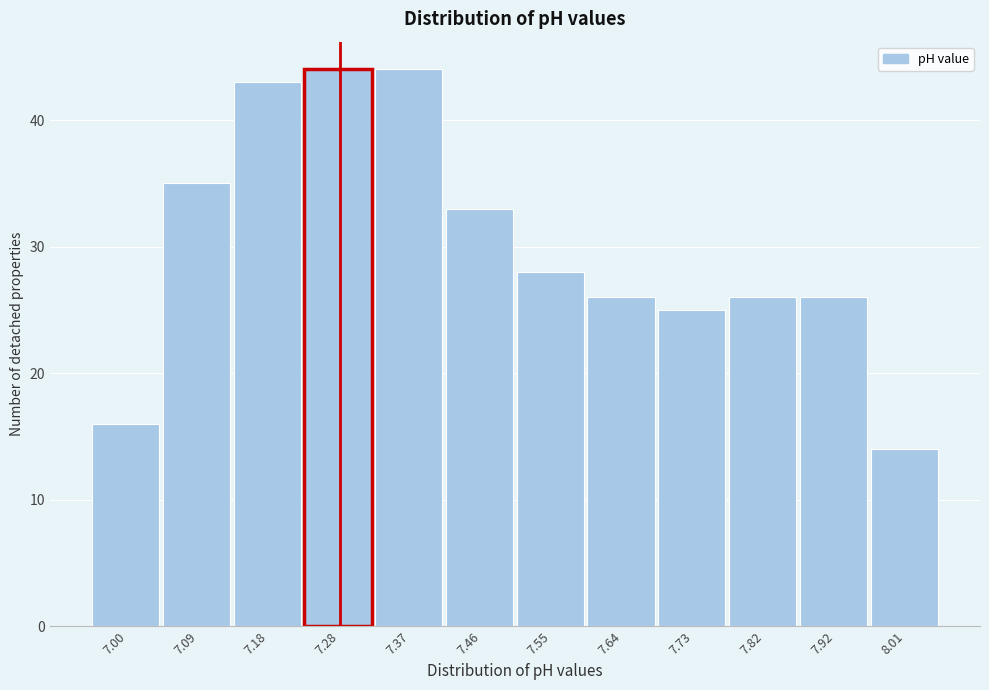

Reading left to right, list all the values displayed in this chart.

7.00=16	7.09=35	7.18=43	7.28=44	7.37=44	7.46=33	7.55=28	7.64=26	7.73=25	7.82=26	7.92=26	8.01=14